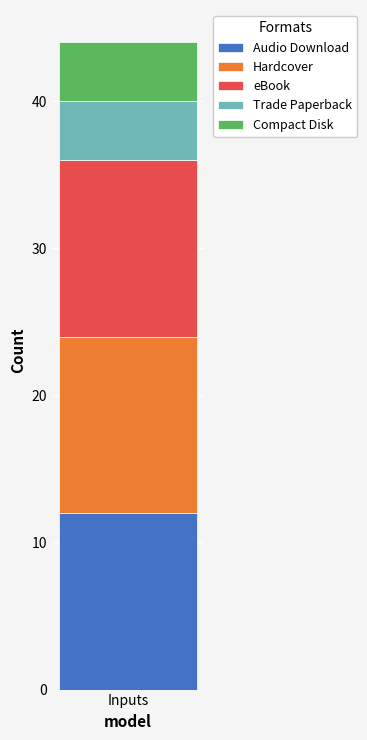

What is the lowest value of the Audio Download series?

12